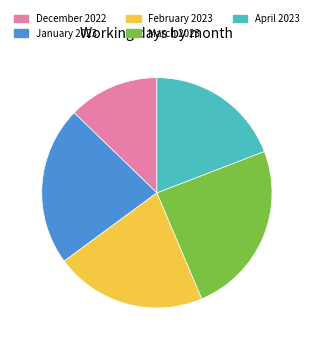

What is the ratio of the value at April 2023 to the value at February 2023?

0.9